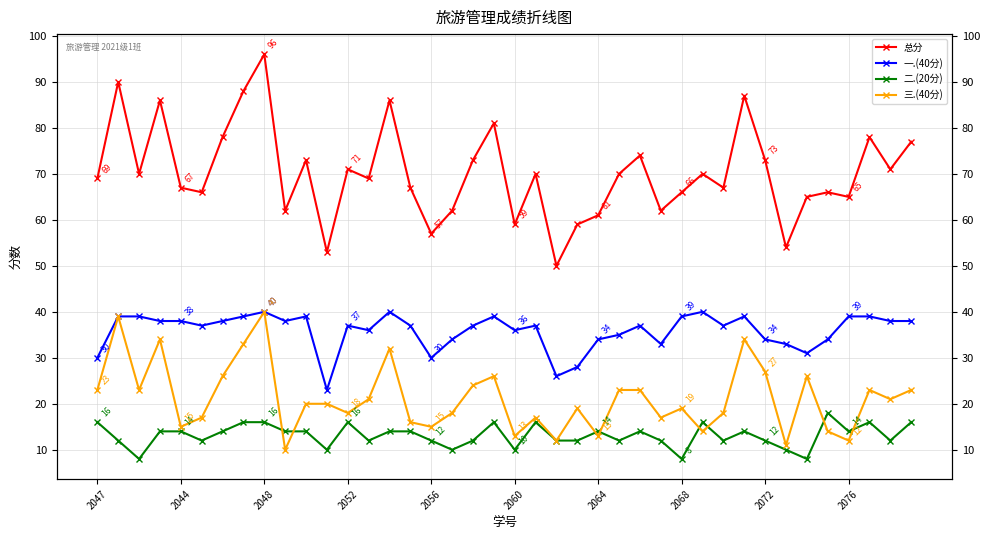

How many data points does each series have?

40